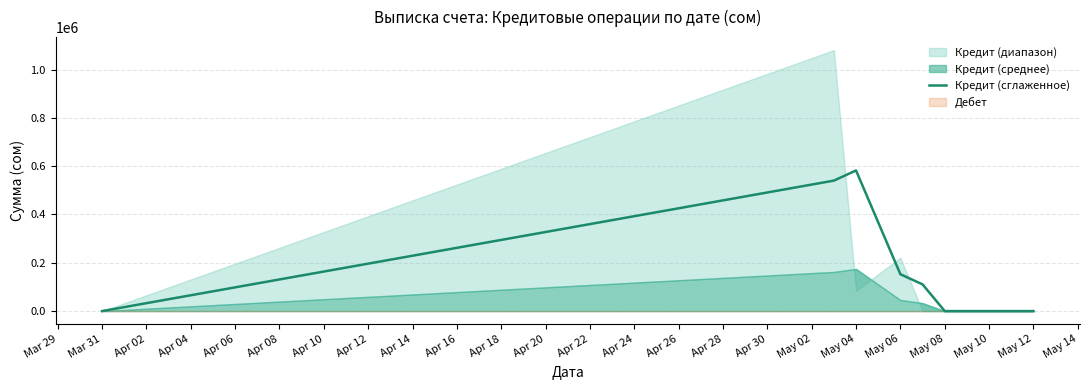

The value of Кредит (сглаженное) at Mar 31 is 281471.7. True or false?

False